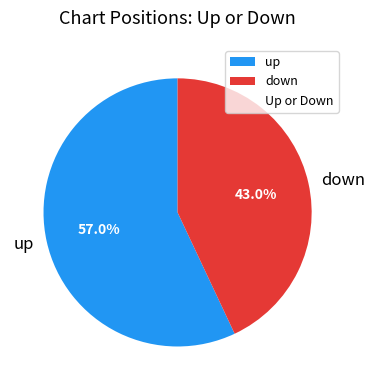

To the nearest percent, what portion does up represent?

57%